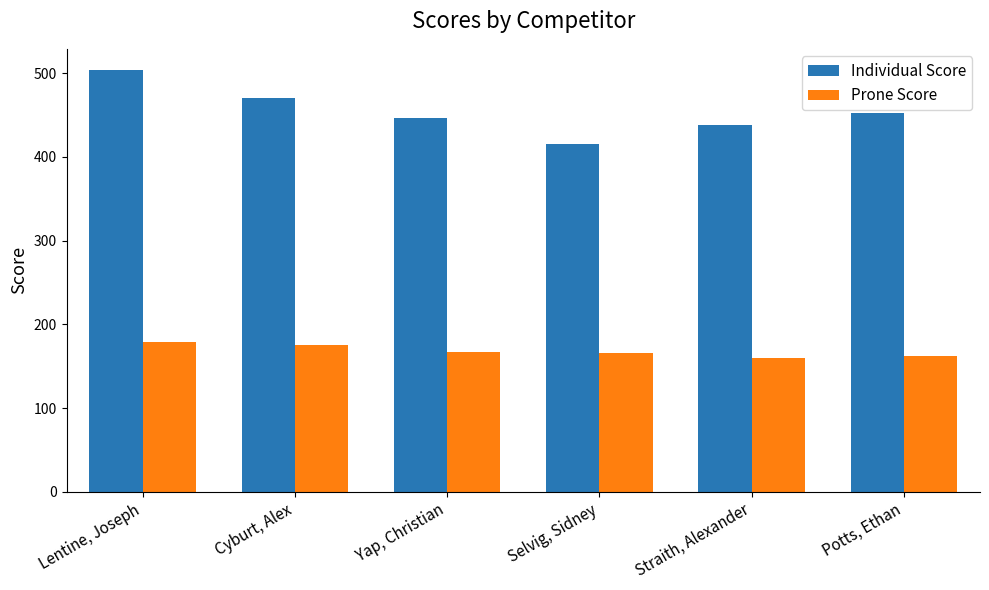

What position from the right is Selvig, Sidney?

3